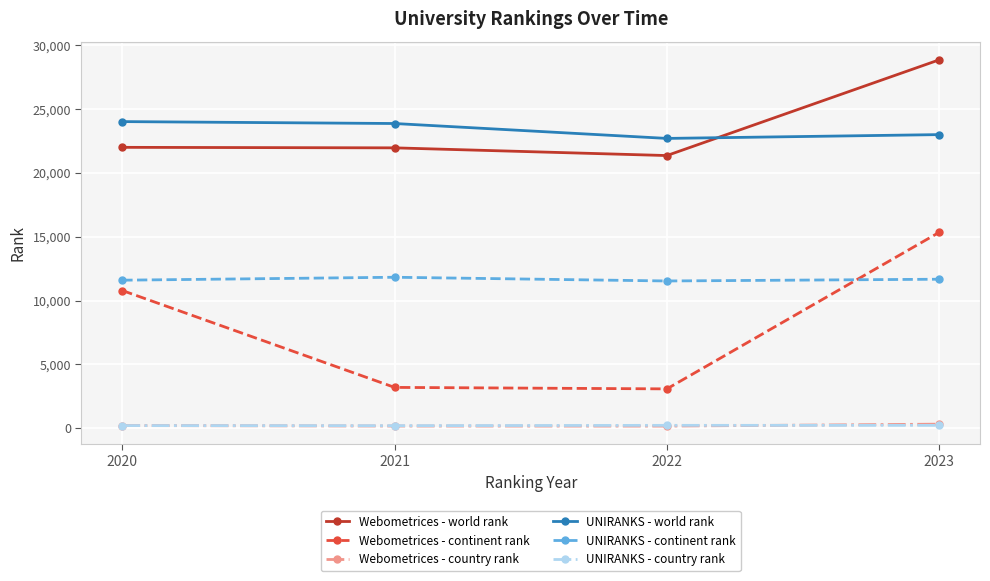

How many values in the UNIRANKS - world rank series are below 23866?

2